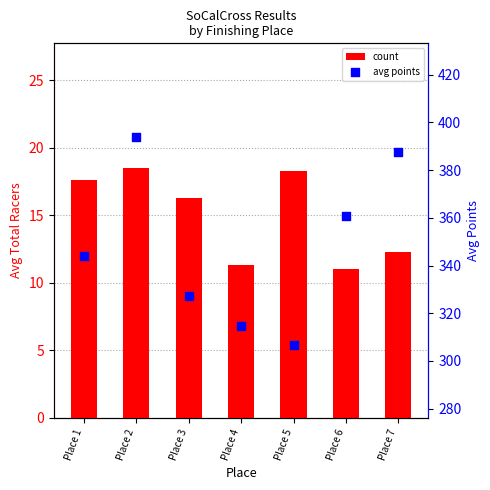

What are all the series names shown in the legend?

count, avg points